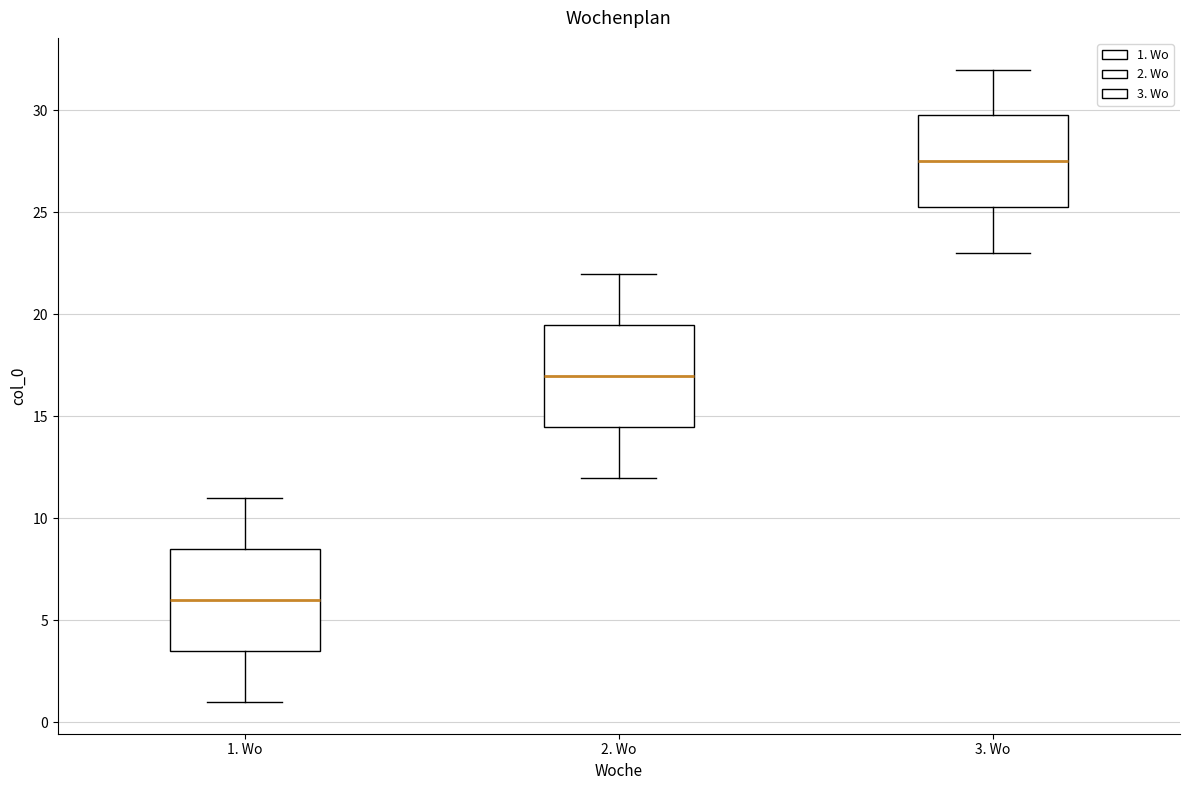

Reading left to right, read every box against the y-axis: the position of its median line, the range the box covers, and the ends of its whiskers. The values are not printed on the chart, so give them approximately, as read against the axis.

1. Wo: median 6.0, box 3.5 to 8.5, whiskers 1.0 to 11.0
2. Wo: median 17.0, box 14.5 to 19.5, whiskers 12.0 to 22.0
3. Wo: median 27.5, box 25.5 to 30.0, whiskers 23.0 to 32.0